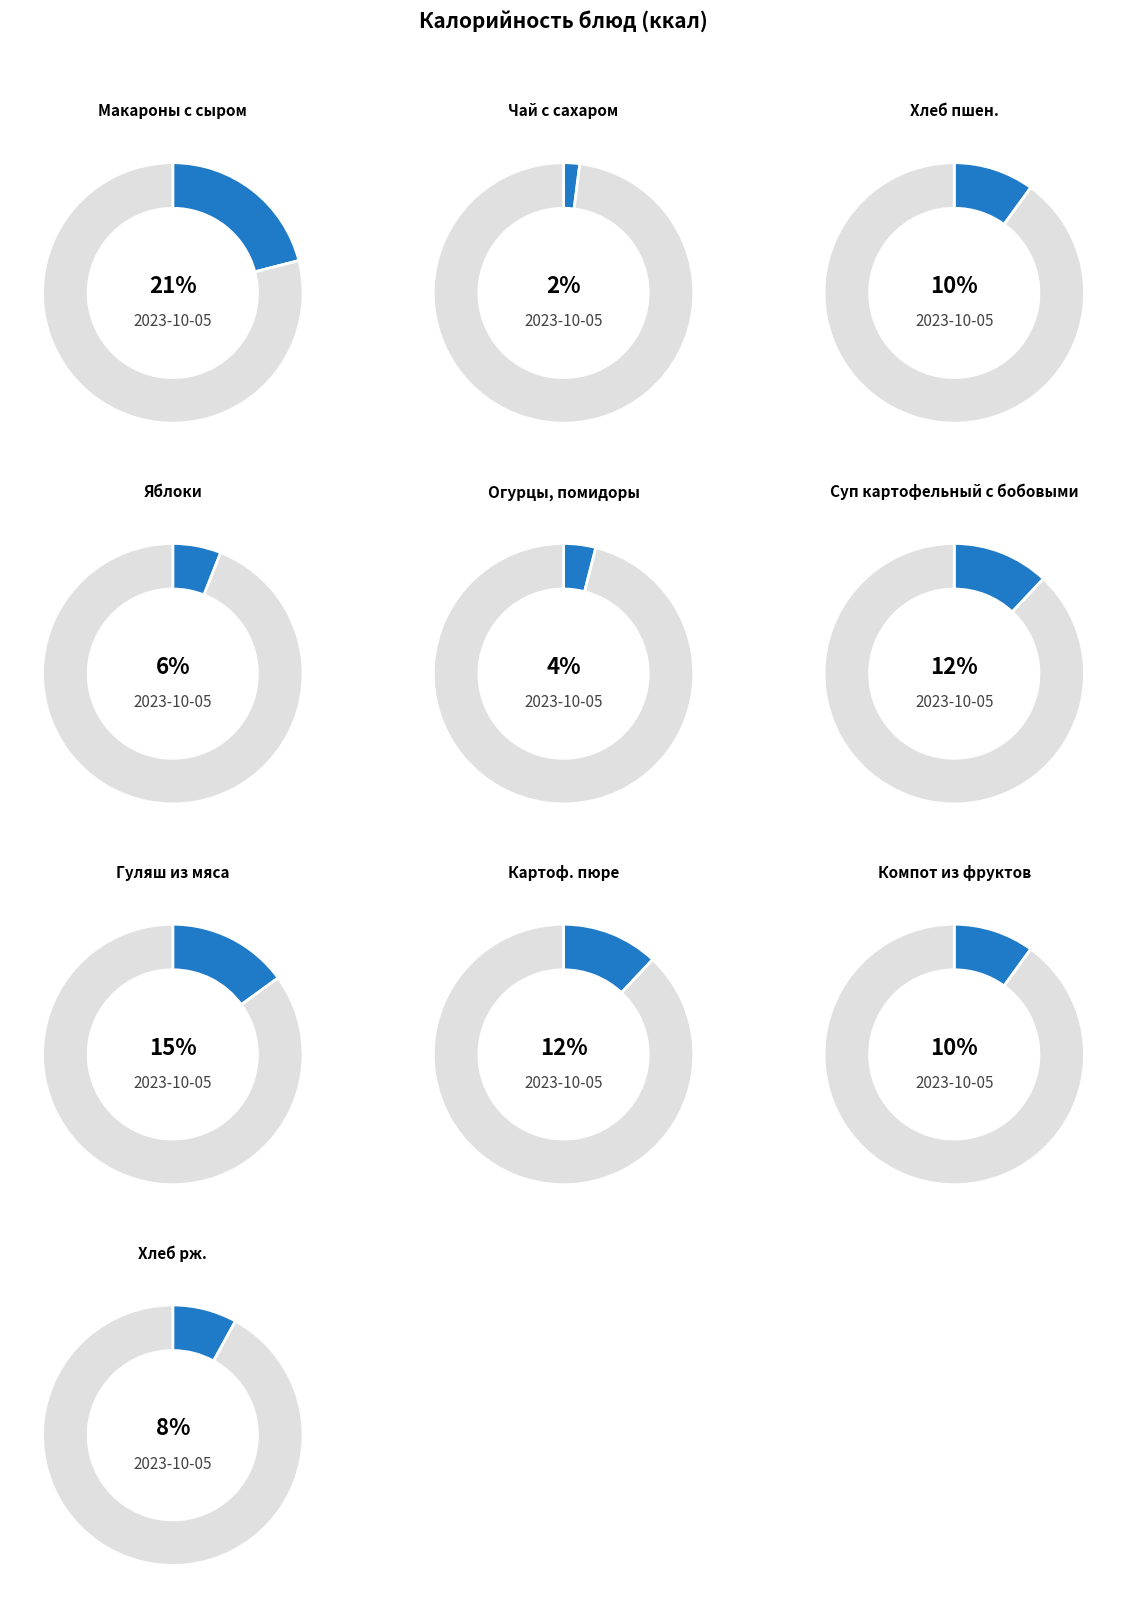

Which category has the biggest portion of the pie?

Макароны с сыром